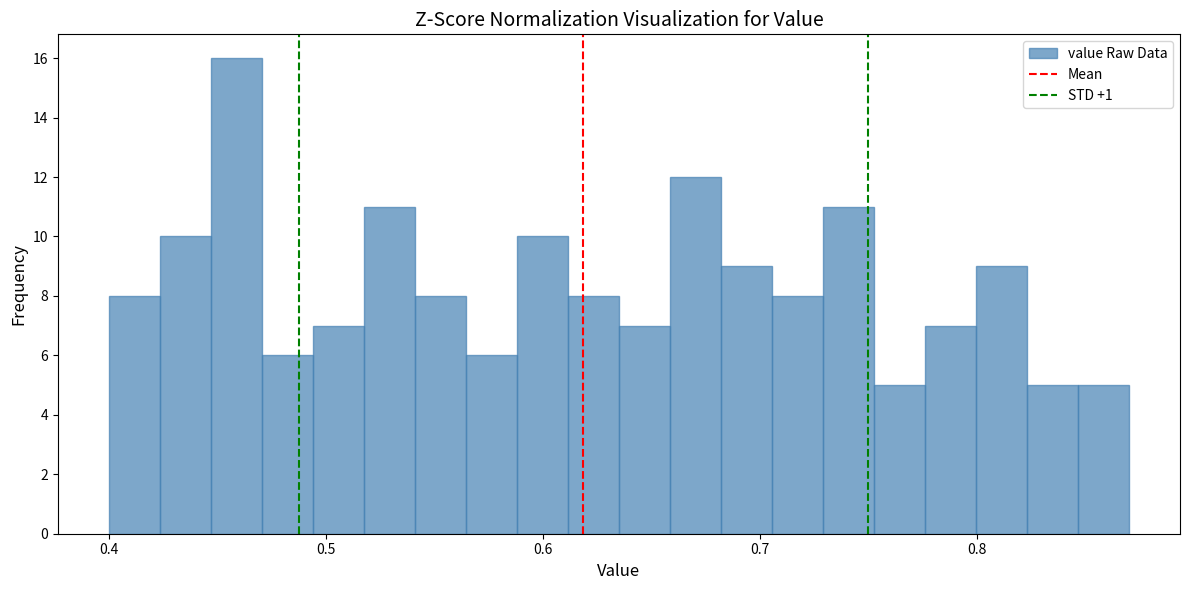

Read against the x-axis, roughly where is the centre of the tallest bar?

0.46